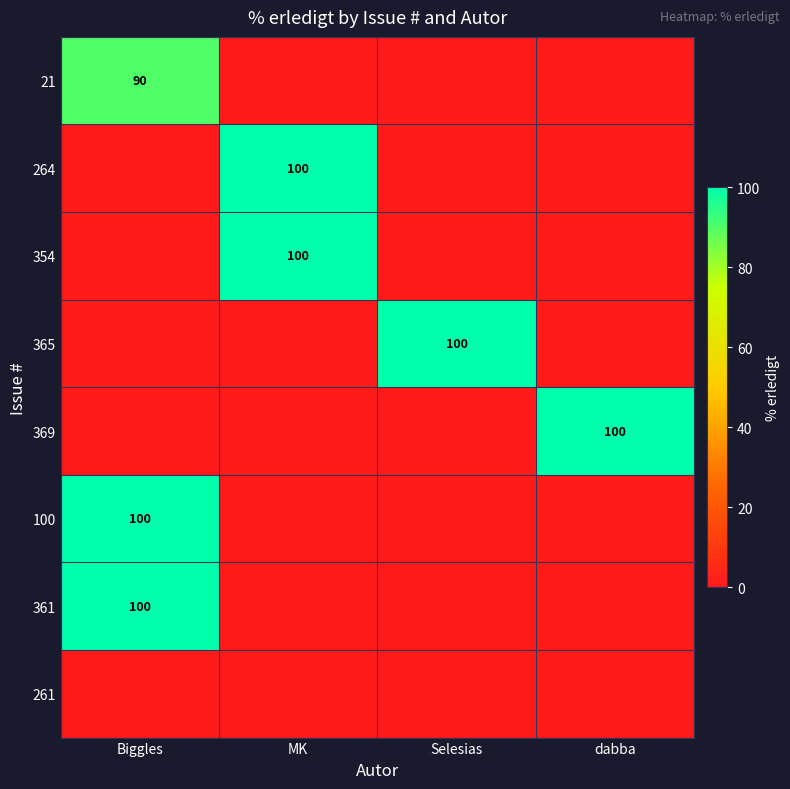

At how many categories does at least one series exceed 69?

4